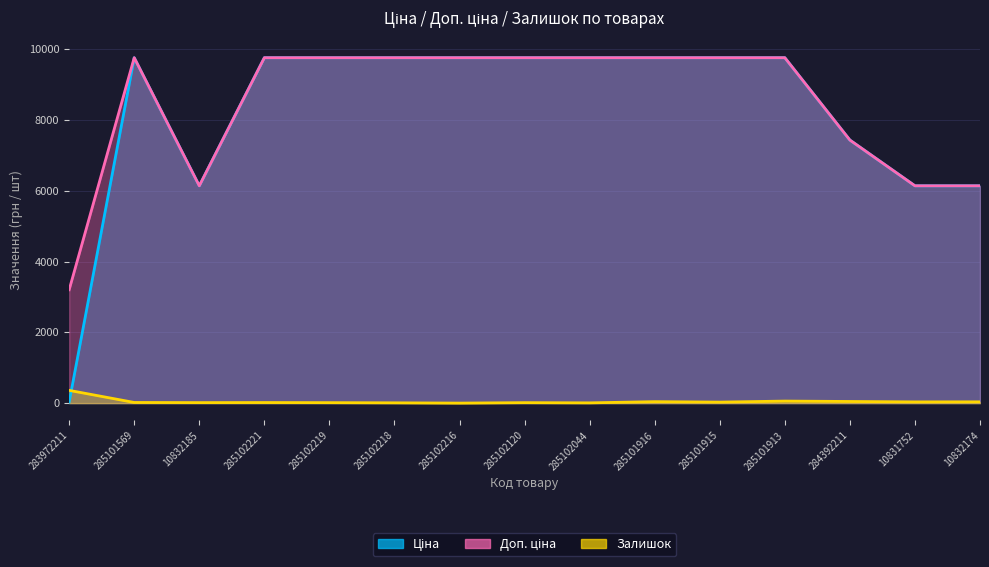

List the series in order of their peak value, lowest first.

Залишок, Ціна, Доп. ціна